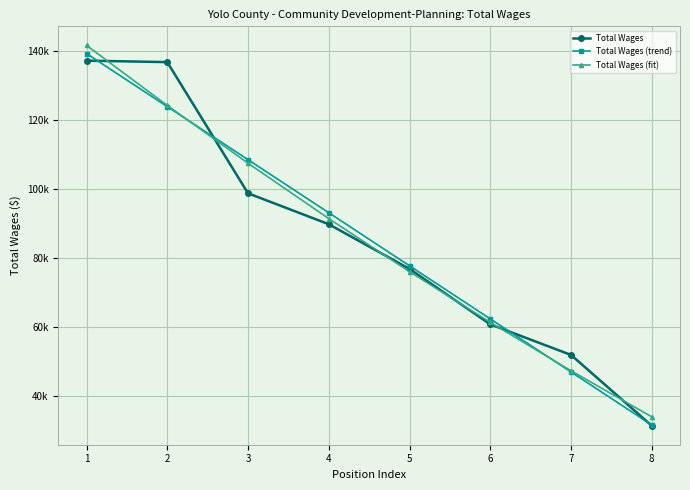

Between 1 and 4, which series saw the biggest shift?

Total Wages (fit)